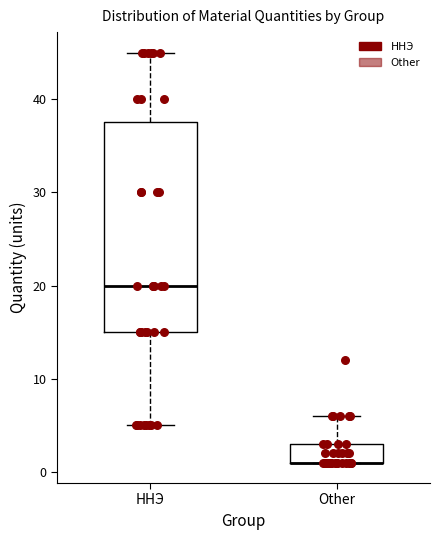

Comparing the boxes themselves (not the whiskers), which one is the tallest?

ННЭ